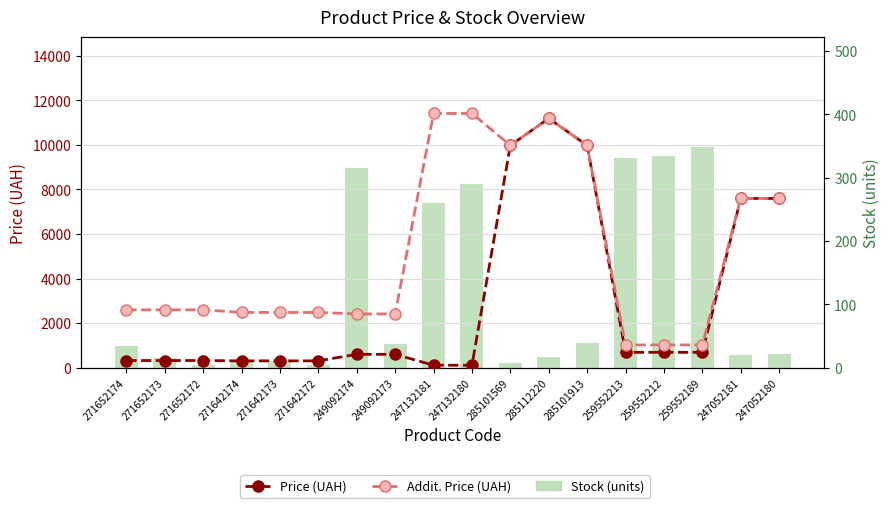

At which category is the sum across all series the highest?

285112220